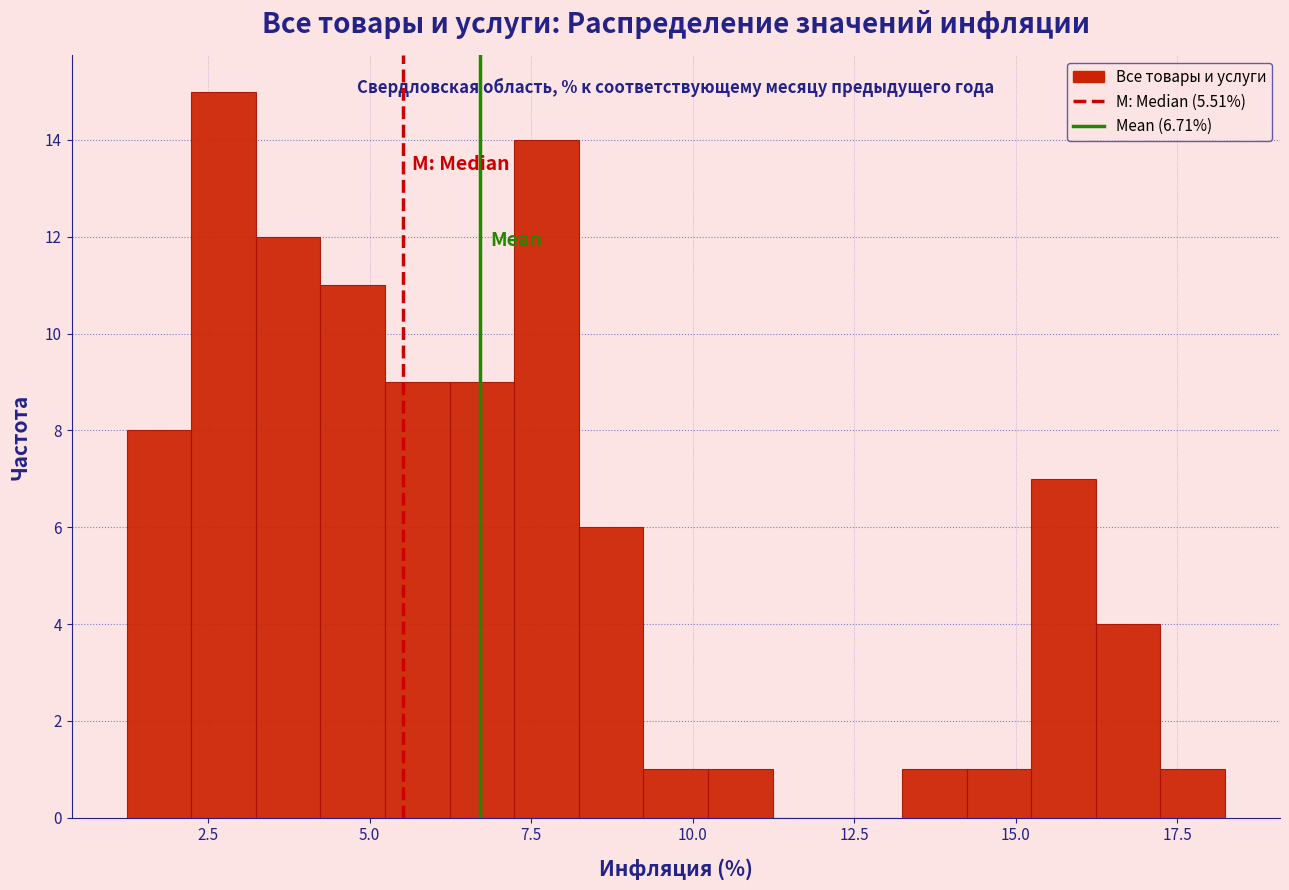

Around what value on the x-axis is the tallest bar? Give the approximate position of its centre, as read against the axis.

2.5